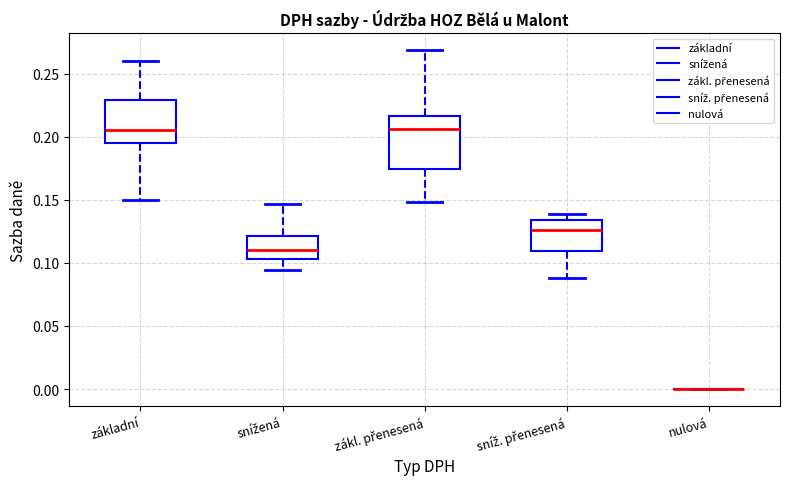

Reading left to right, read every box against the y-axis: the position of its median line, the range the box covers, and the ends of its whiskers. The values are not printed on the chart, so give them approximately, as read against the axis.

základní: median 0.205, box 0.195 to 0.230, whiskers 0.150 to 0.260
snížená: median 0.110, box 0.105 to 0.120, whiskers 0.095 to 0.145
zákl. přenesená: median 0.205, box 0.175 to 0.215, whiskers 0.150 to 0.270
sníž. přenesená: median 0.125, box 0.110 to 0.135, whiskers 0.090 to 0.140
nulová: box collapsed to a line at 0.000, whiskers 0.000 to 0.000